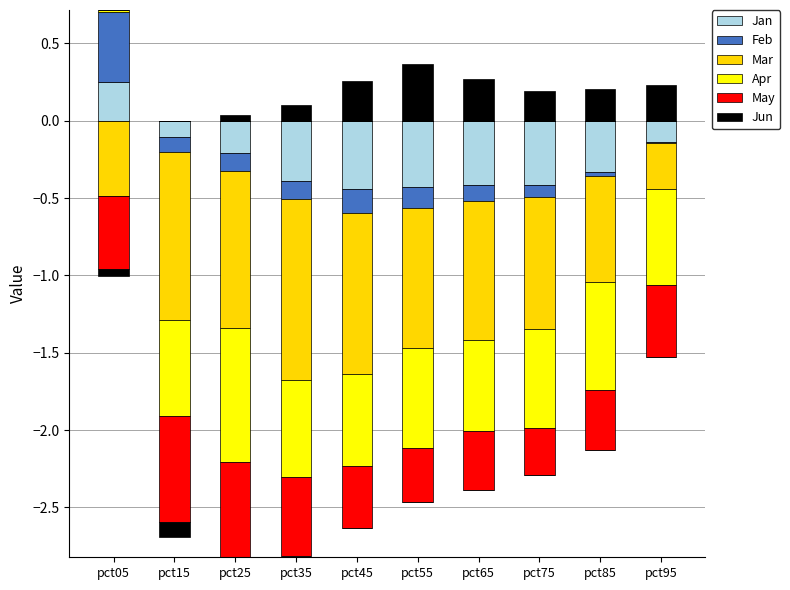

Rank the series at pct05 from lowest to highest value.

Mar, May, Jun, Apr, Jan, Feb